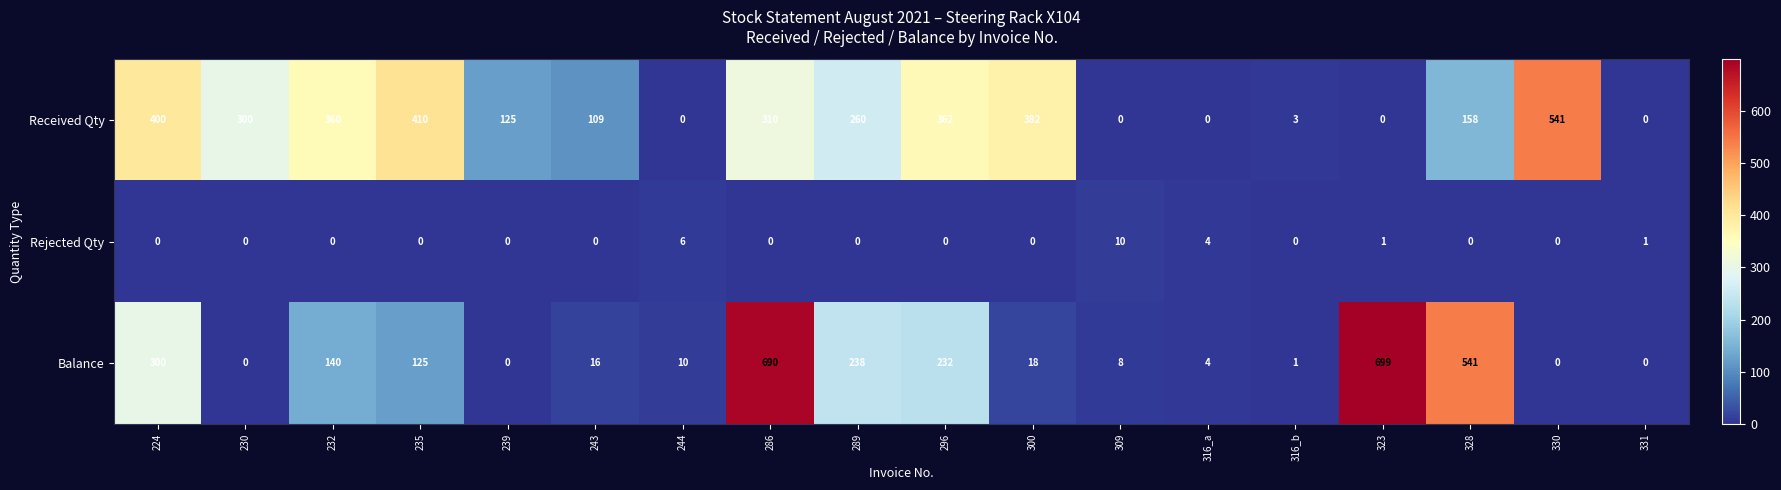

How many values in Received Qty are above zero?

13